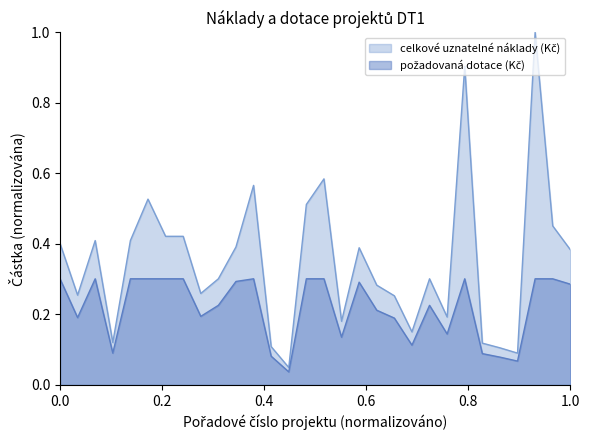

At how many categories does at least one series exceed 0?

30